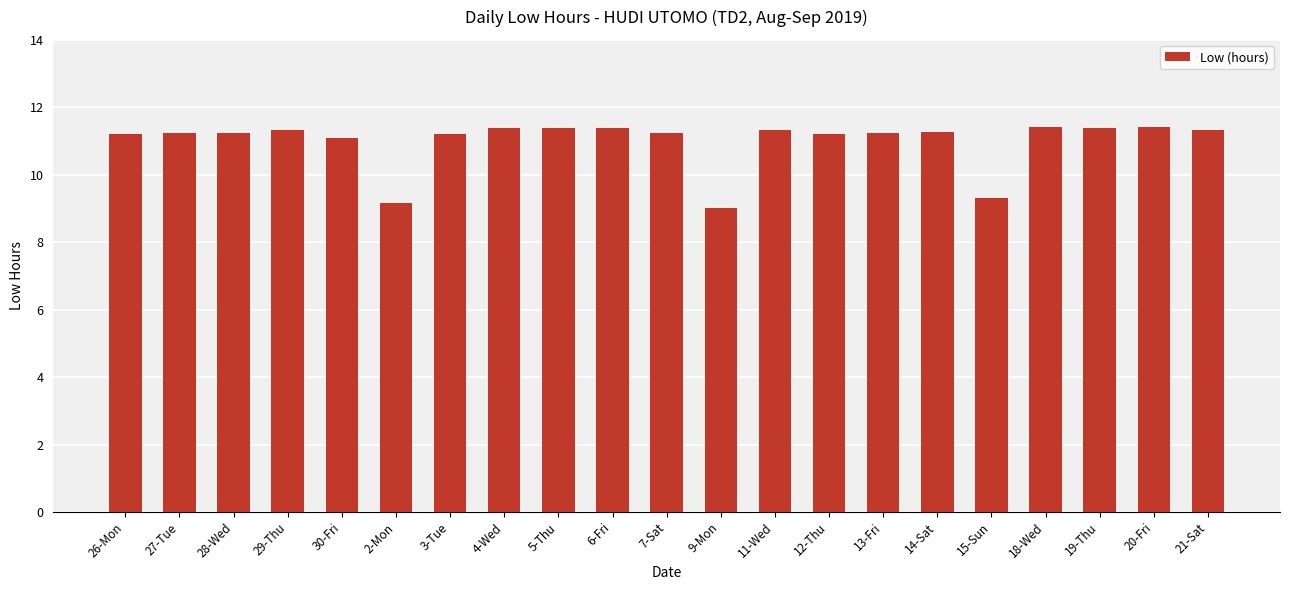

What is the difference between the values at 2-Mon and 7-Sat?

2.1